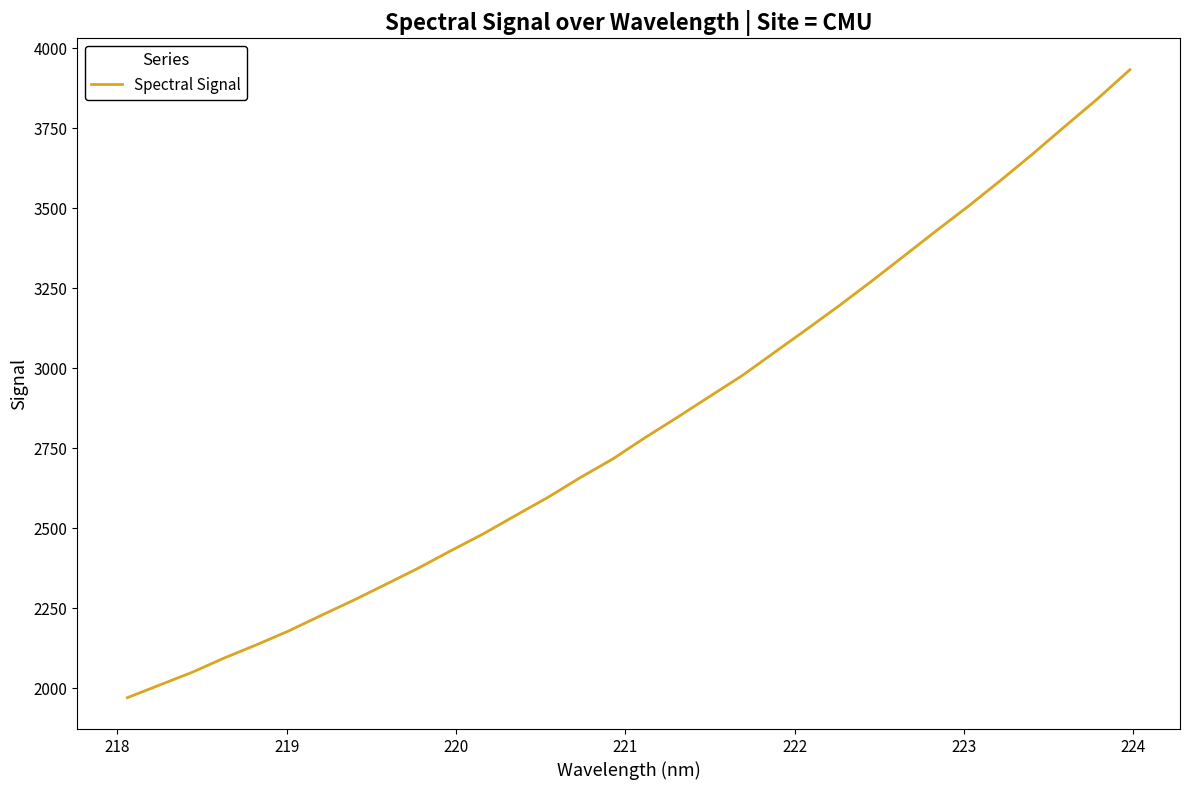

What is the maximum value shown in the chart?

3932.2